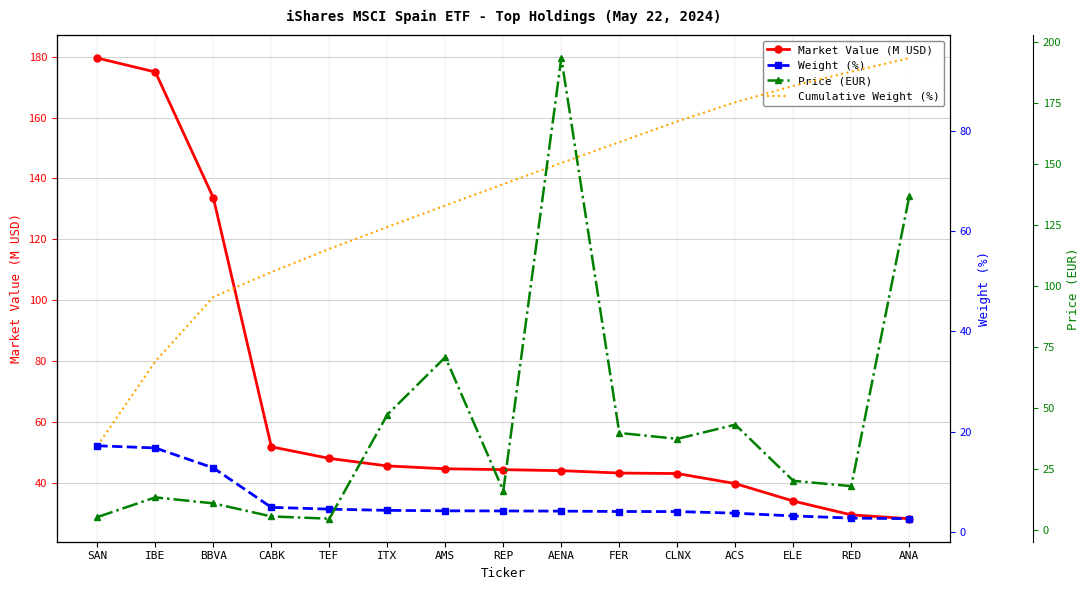

Reading left to right, transcribe all the data shown in this chart.

Market Value (M USD): 179.5	175.0	133.6	51.8	48.0	45.5	44.6	44.3	44.0	43.2	43.0	39.7	34.0	29.4	28.2
Weight (%): 17.2	16.8	12.8	5.0	4.6	4.4	4.3	4.2	4.2	4.1	4.1	3.8	3.3	2.8	2.7
Cumulative Weight (%): 17.2	34.0	46.8	51.8	56.4	60.8	65.1	69.3	73.5	77.7	81.8	85.6	88.9	91.7	94.4
Price (EUR): 5.2	13.3	10.8	5.5	4.5	47.3	70.8	16.0	193.6	39.7	37.3	43.1	20.1	17.9	136.9